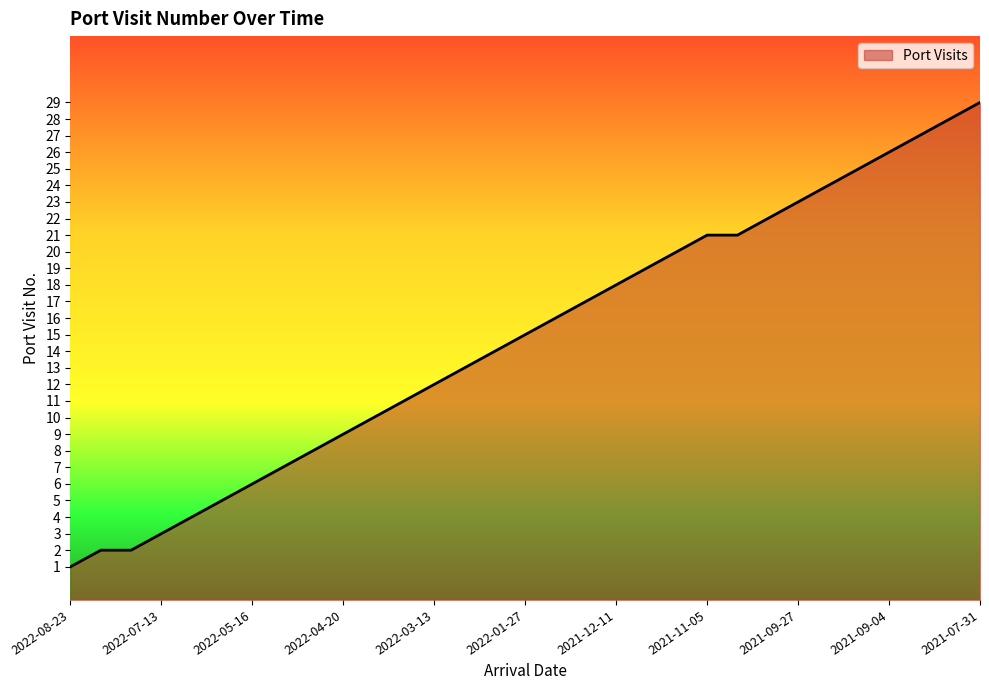

List the labels in order of value, largest first.

2021-07-31, 2021-08-11, 2021-08-26, 2021-09-04, 2021-09-10, 2021-09-19, 2021-09-27, 2021-10-13, 2021-11-05, 2021-10-20, 2021-11-13, 2021-11-23, 2021-12-11, 2022-01-03, 2022-01-21, 2022-01-27, 2022-02-08, 2022-02-27, 2022-03-13, 2022-03-31, 2022-04-16, 2022-04-20, 2022-04-25, 2022-05-01, 2022-05-16, 2022-06-15, 2022-07-02, 2022-07-13, 2022-08-03, 2022-08-03, 2022-08-23